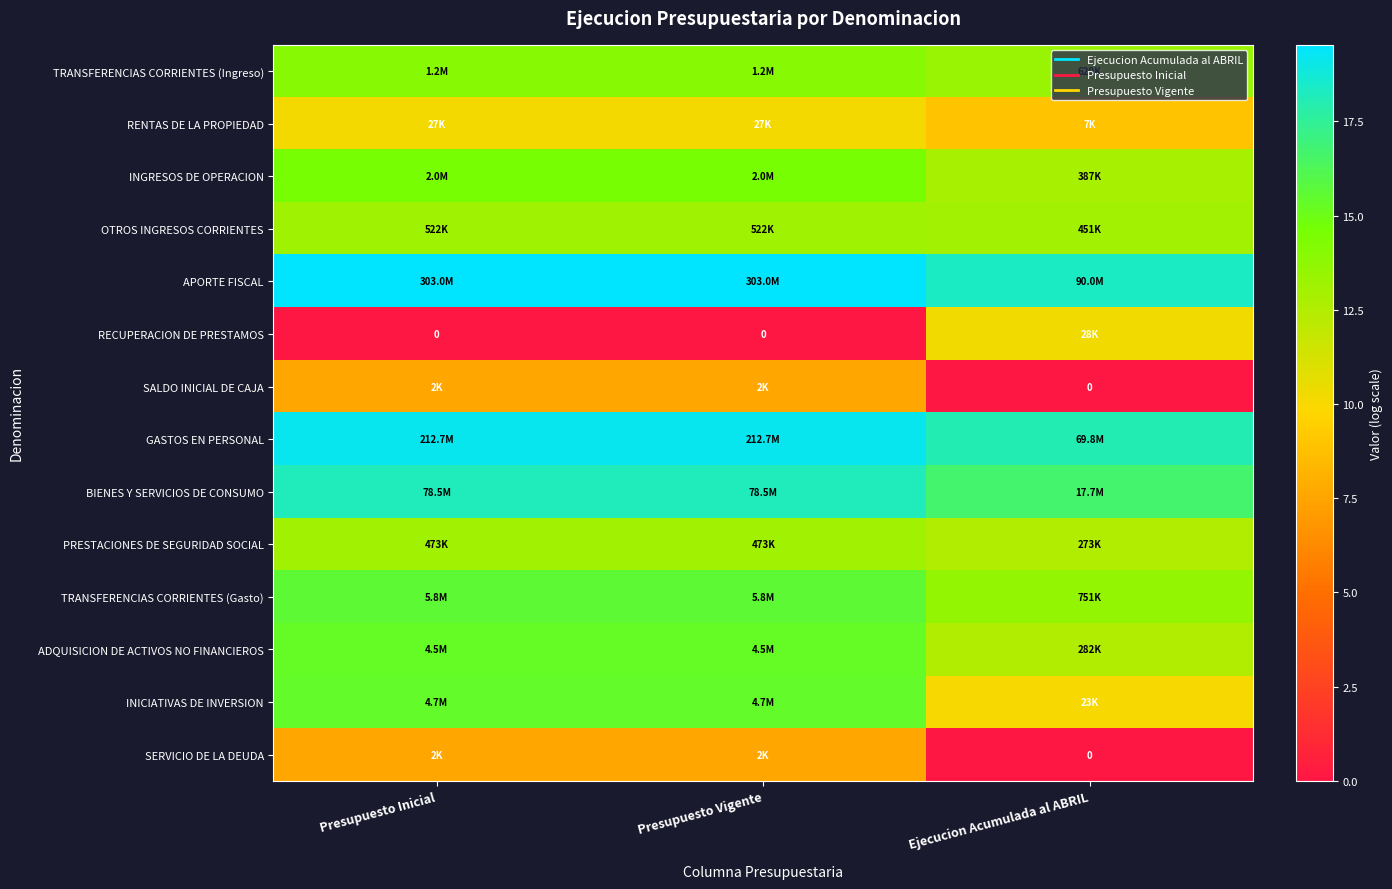

True or false: RENTAS DE LA PROPIEDAD has a value of 15.2 at Ejecucion Acumulada al ABRIL.

False